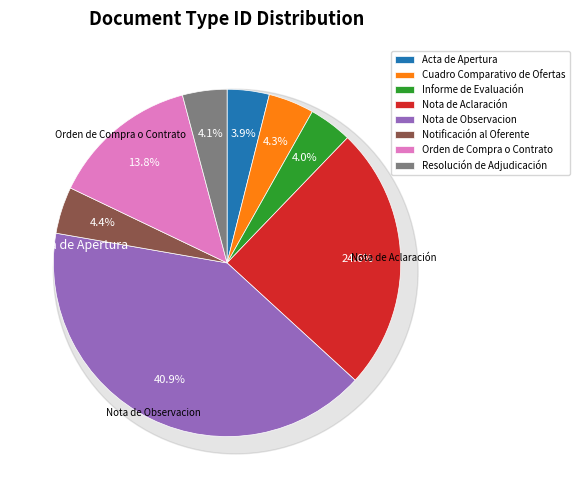

Rank the categories by value from lowest to highest.

Acta de Apertura, Informe de Evaluación, Resolución de Adjudicación, Cuadro Comparativo de Ofertas, Notificación al Oferente, Orden de Compra o Contrato, Nota de Aclaración, Nota de Observacion